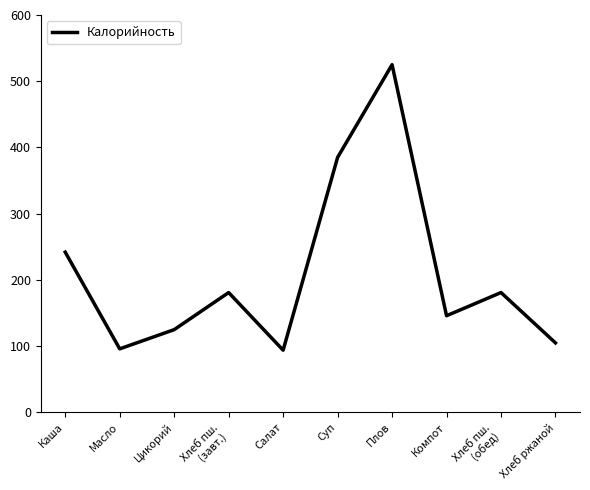

What is the approximate value at Масло?

96